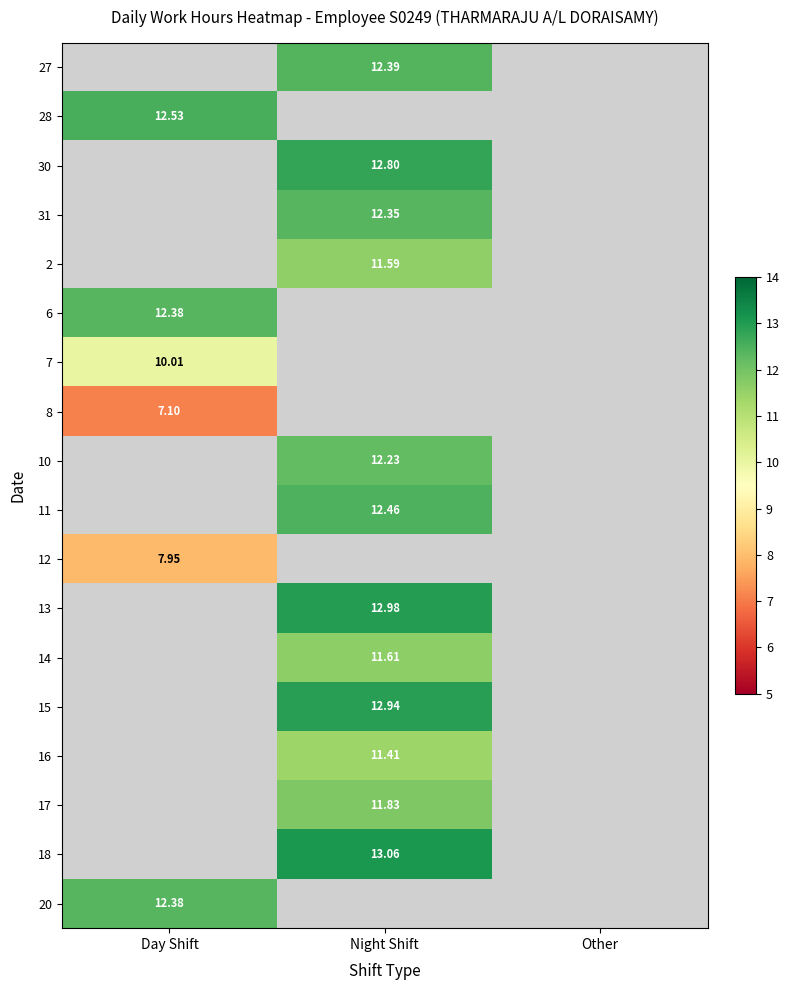

What is the difference between the highest and lowest values at Night Shift?

1.7